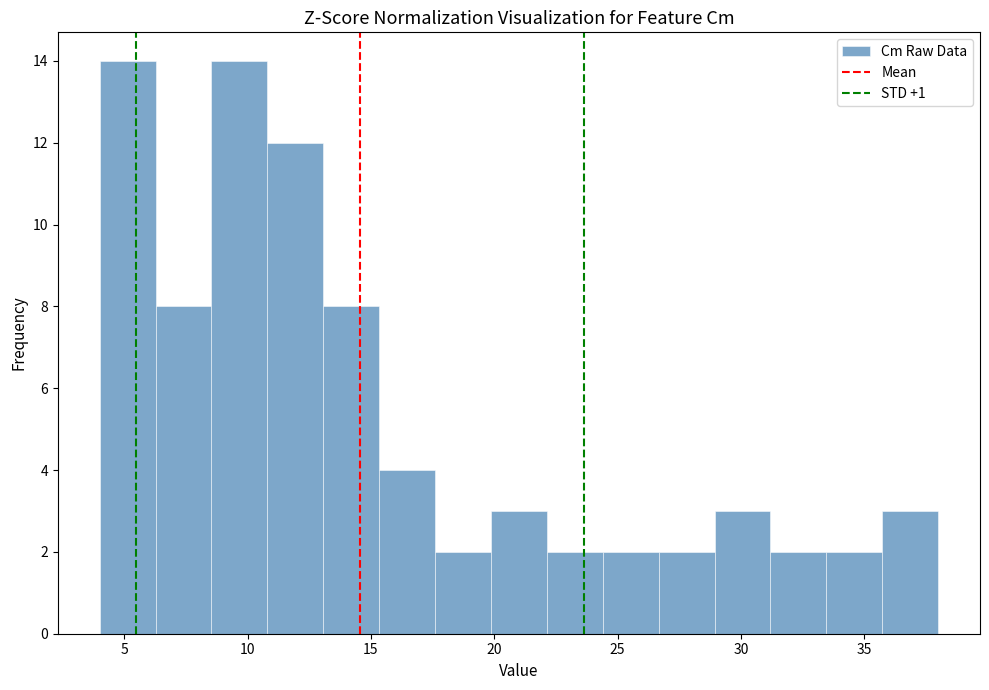

Reading left to right, transcribe this chart: for each bar, give the range it covers on the x-axis and its height. Neither the bar edges nor the heights are printed on the chart, so give them approximately, as read against the axes.

4.0 to 6.5: 14
6.5 to 8.5: 8
8.5 to 11.0: 14
11.0 to 13.0: 12
13.0 to 15.5: 8
15.5 to 17.5: 4
17.5 to 20.0: 2
20.0 to 22.0: 3
22.0 to 24.5: 2
24.5 to 26.5: 2
26.5 to 29.0: 2
29.0 to 31.0: 3
31.0 to 33.5: 2
33.5 to 35.5: 2
35.5 to 38.0: 3